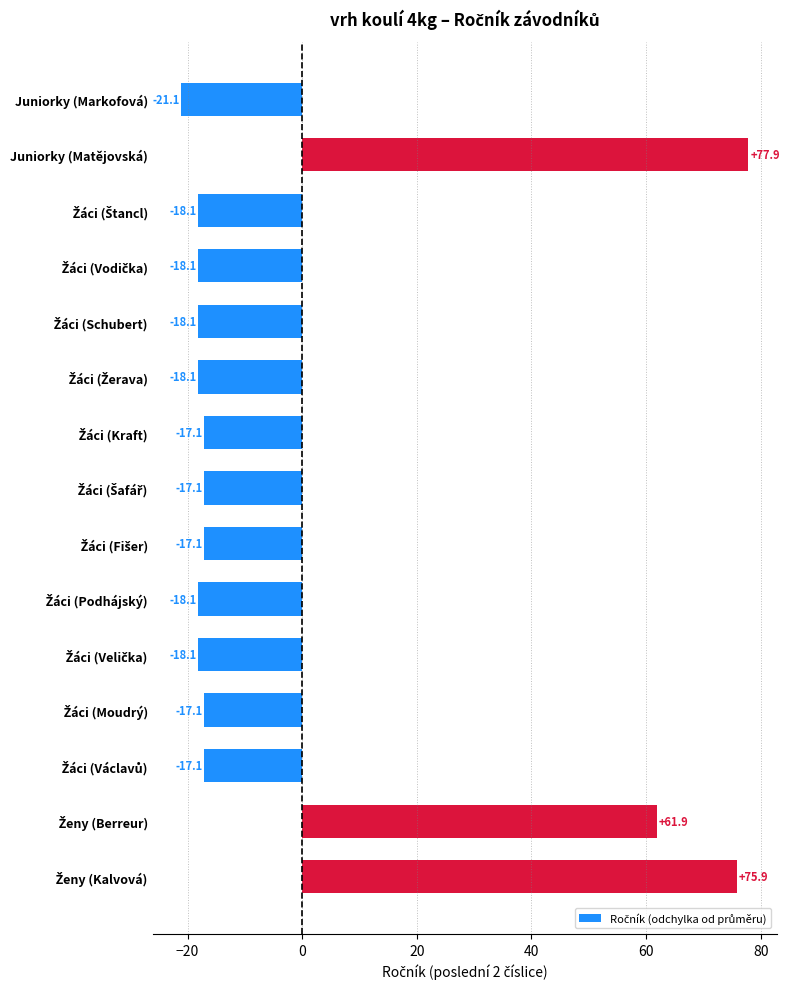

What is the maximum value shown in the chart?

77.9